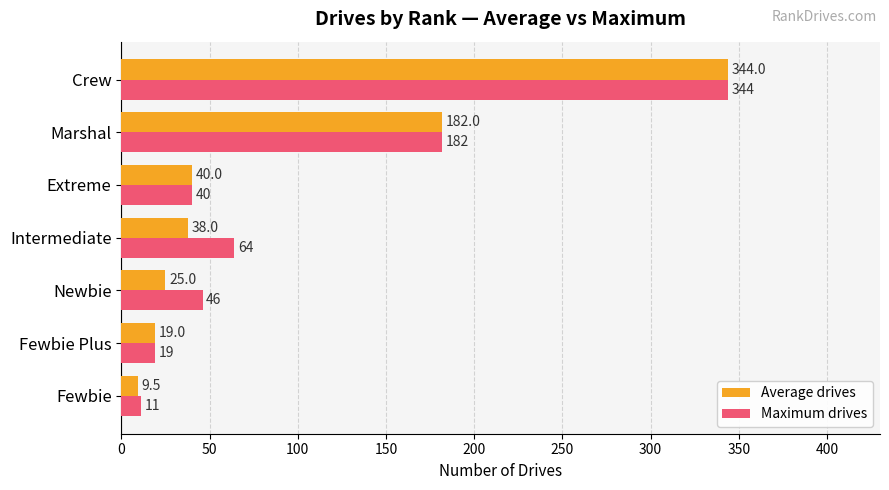

Rank the categories by Average drives value from highest to lowest.

Crew, Marshal, Extreme, Intermediate, Newbie, Fewbie Plus, Fewbie